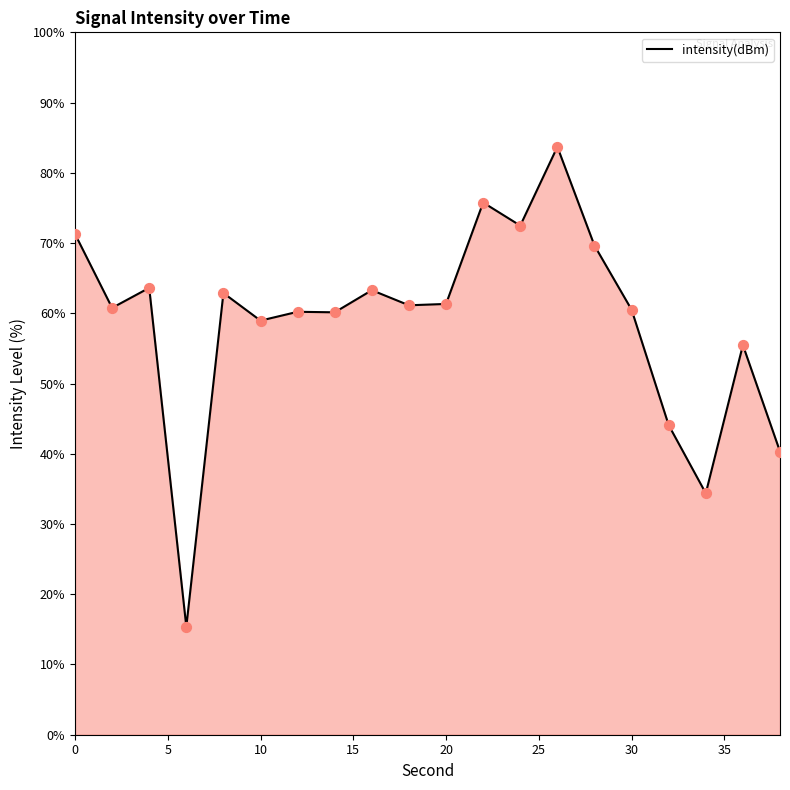

What value does the data have at 30?

60.5